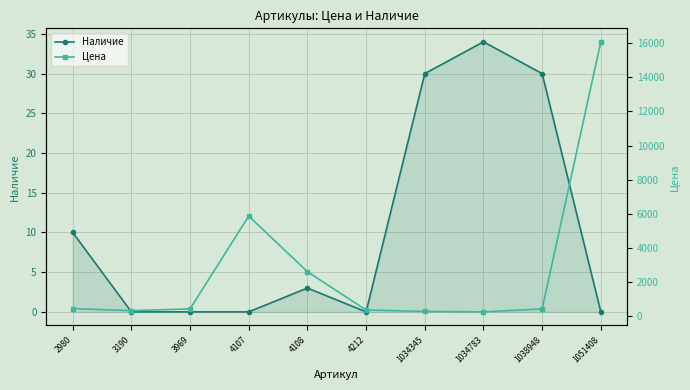

True or false: Цена and Наличие intersect in this chart.

False